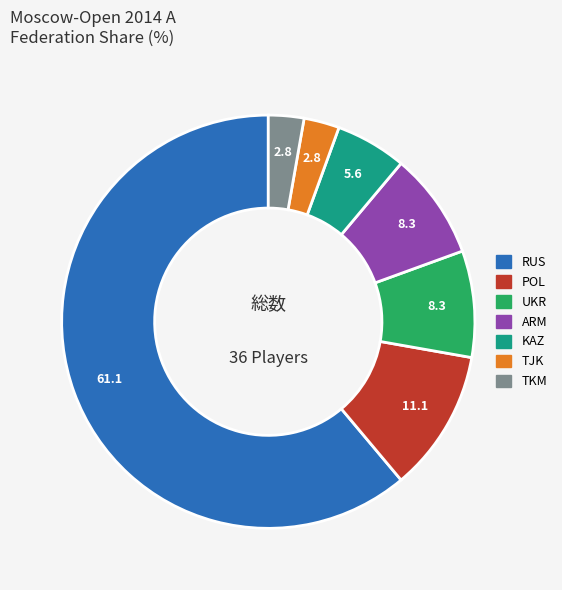

Does any single category account for the majority?

Yes